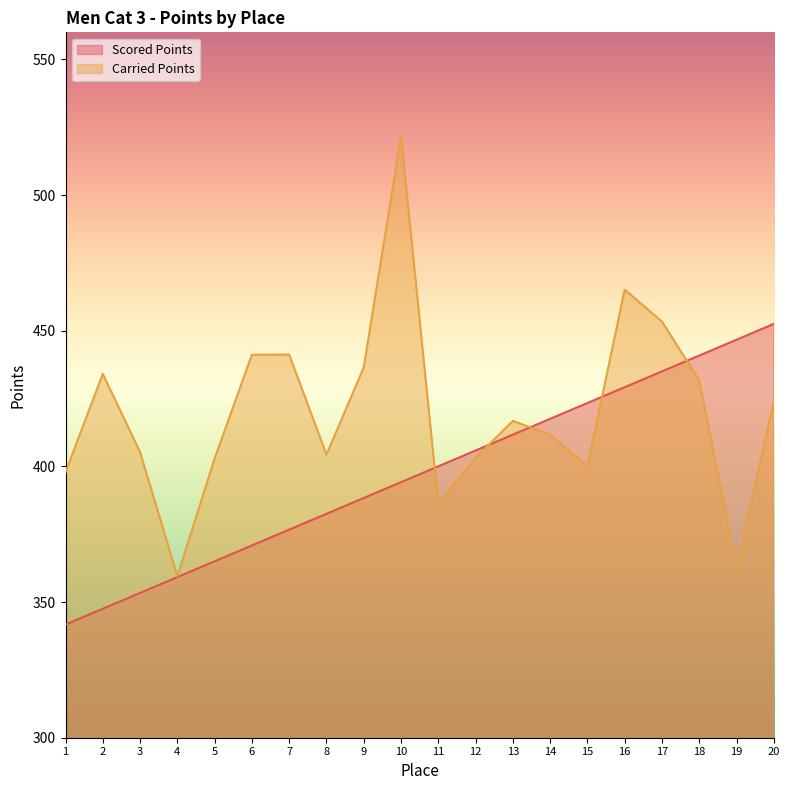

What is the value of the Scored Points point at the 17th from the left?

435.0